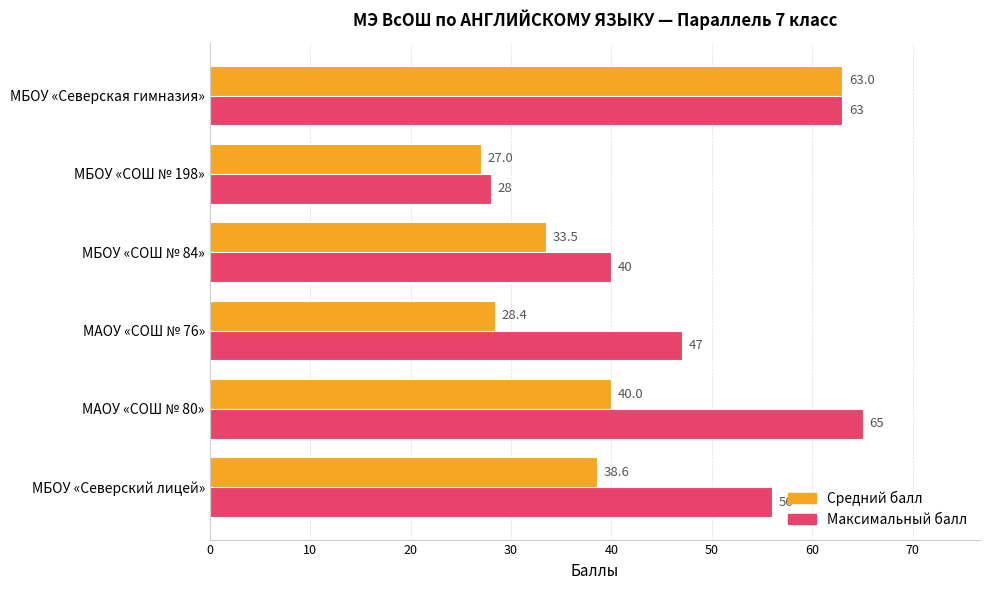

Rank the series by their maximum value, from lowest to highest.

Средний балл, Максимальный балл